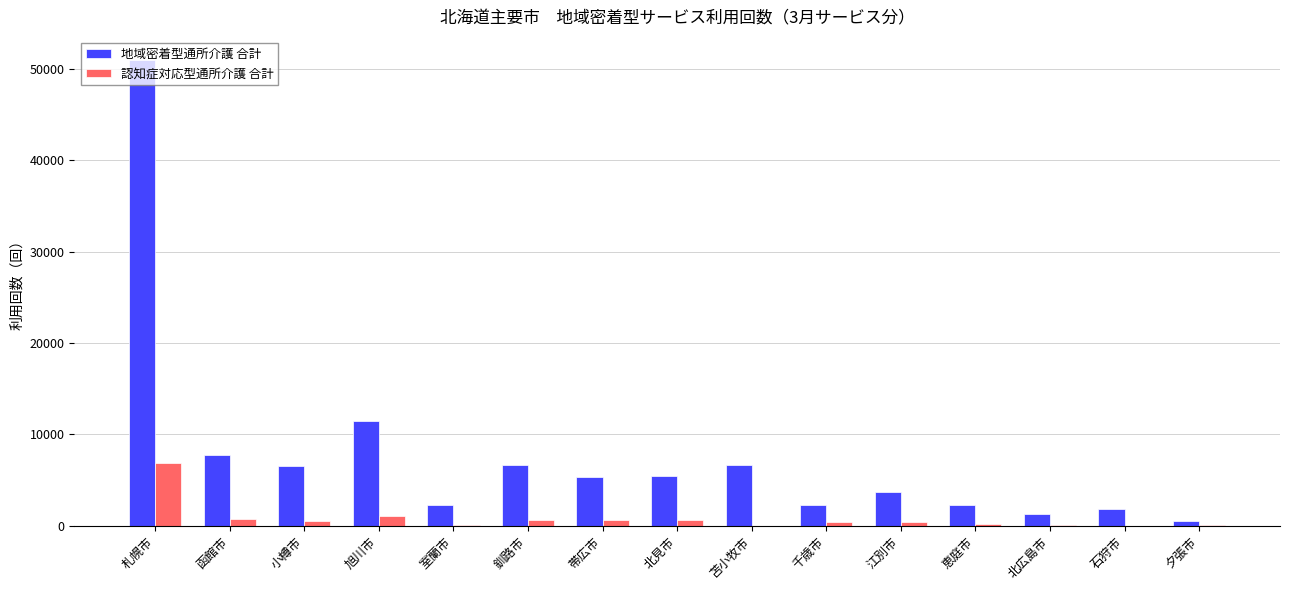

What is the sum of all 地域密着型通所介護 合計 values?

115142